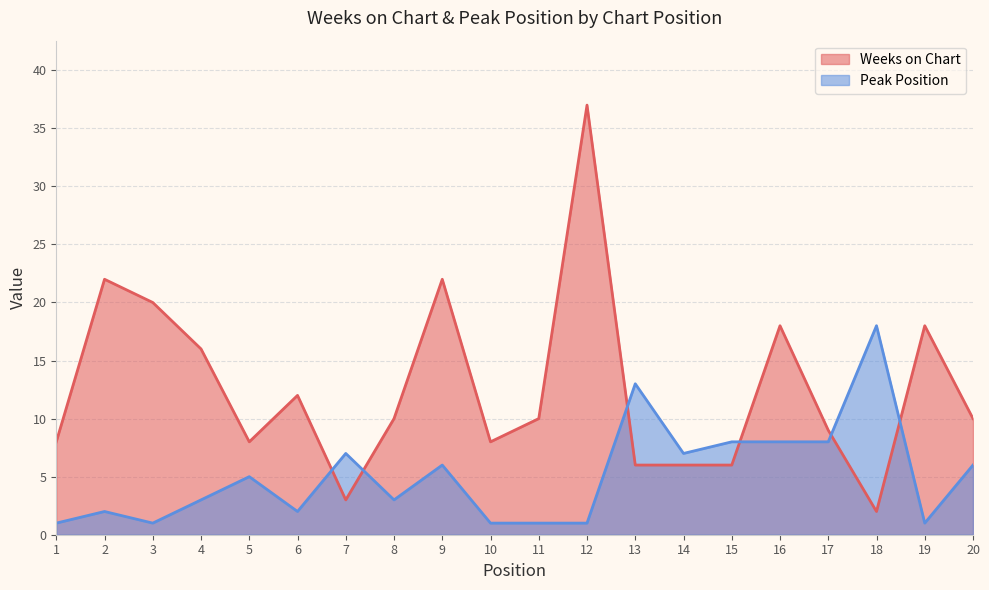

Count the number of categories in the chart.

20